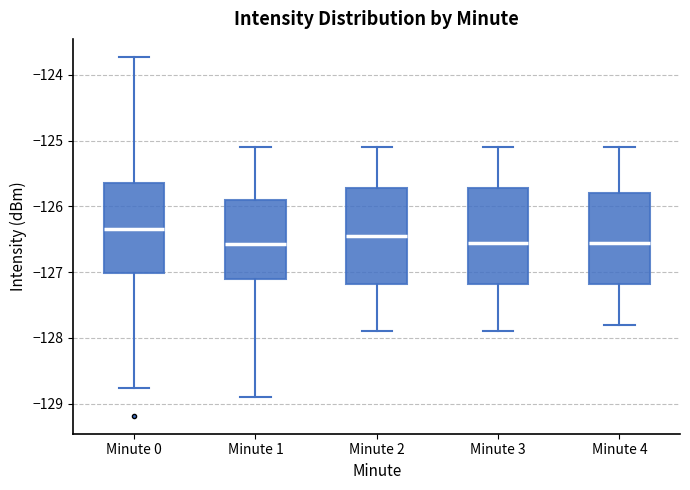

Reading left to right, read every box against the y-axis: the position of its median line, the range the box covers, and the ends of its whiskers. The values are not printed on the chart, so give them approximately, as read against the axis.

Minute 0: median -126.3, box -127.0 to -125.6, whiskers -128.8 to -123.7
Minute 1: median -126.6, box -127.1 to -125.9, whiskers -128.9 to -125.1
Minute 2: median -126.4, box -127.2 to -125.7, whiskers -127.9 to -125.1
Minute 3: median -126.5, box -127.2 to -125.7, whiskers -127.9 to -125.1
Minute 4: median -126.5, box -127.2 to -125.8, whiskers -127.8 to -125.1